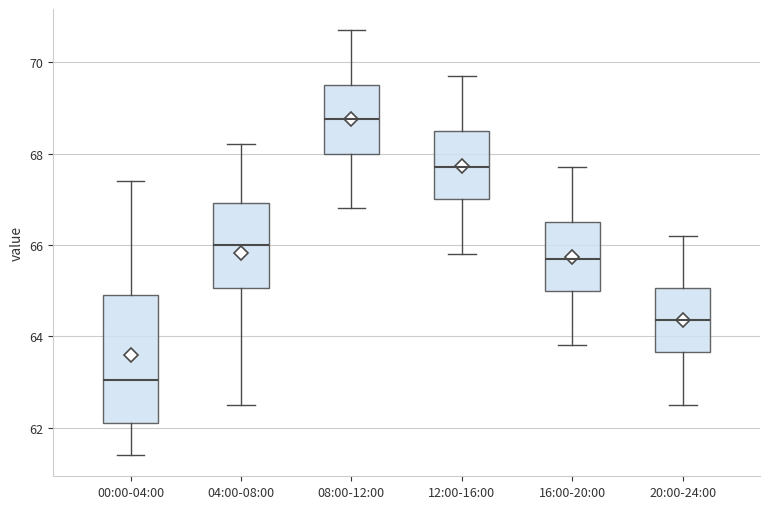

Reading left to right, read every box against the y-axis: the position of its median line, the range the box covers, and the ends of its whiskers. The values are not printed on the chart, so give them approximately, as read against the axis.

00:00-04:00: median 63.0, box 62.2 to 65.0, whiskers 61.4 to 67.4
04:00-08:00: median 66.0, box 65.0 to 67.0, whiskers 62.6 to 68.2
08:00-12:00: median 68.8, box 68.0 to 69.6, whiskers 66.8 to 70.8
12:00-16:00: median 67.8, box 67.0 to 68.6, whiskers 65.8 to 69.8
16:00-20:00: median 65.8, box 65.0 to 66.6, whiskers 63.8 to 67.8
20:00-24:00: median 64.4, box 63.6 to 65.0, whiskers 62.6 to 66.2